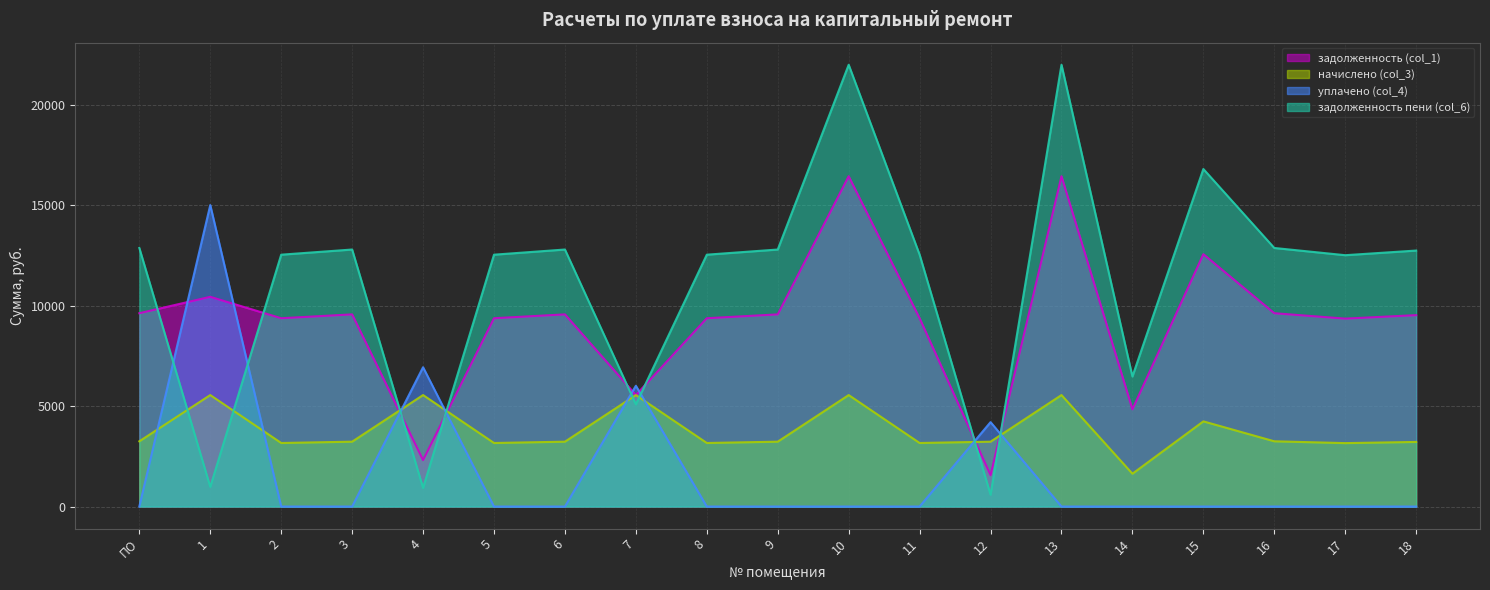

True or false: начислено (col_3) has more than 1 points higher than both neighbors.

True